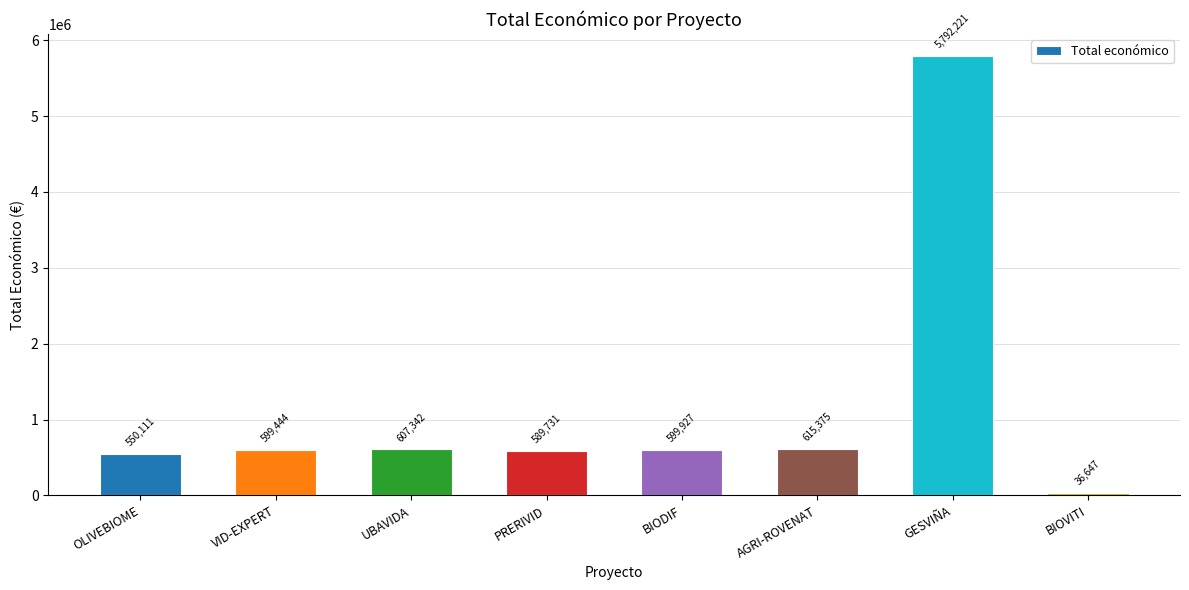

Reading left to right, what are all the values shown in this chart?

OLIVEBIOME=550111	VID-EXPERT=599444	UBAVIDA=607342	PRERIVID=589731	BIODIF=599927	AGRI-ROVENAT=615375	GESVIÑA=5792221	BIOVITI=36647